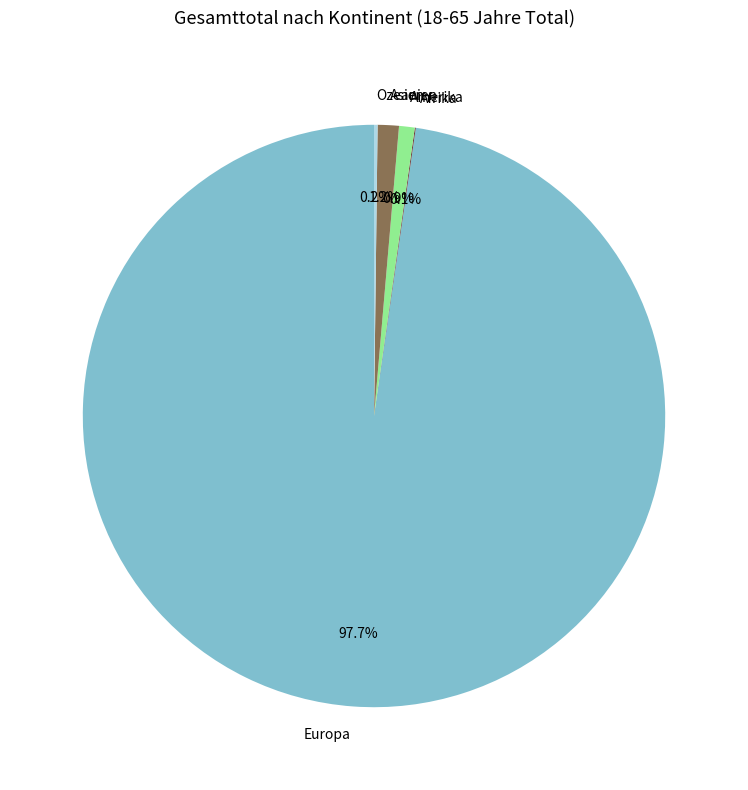

What is the ratio of the value at Asien to the value at Amerika?

1.4